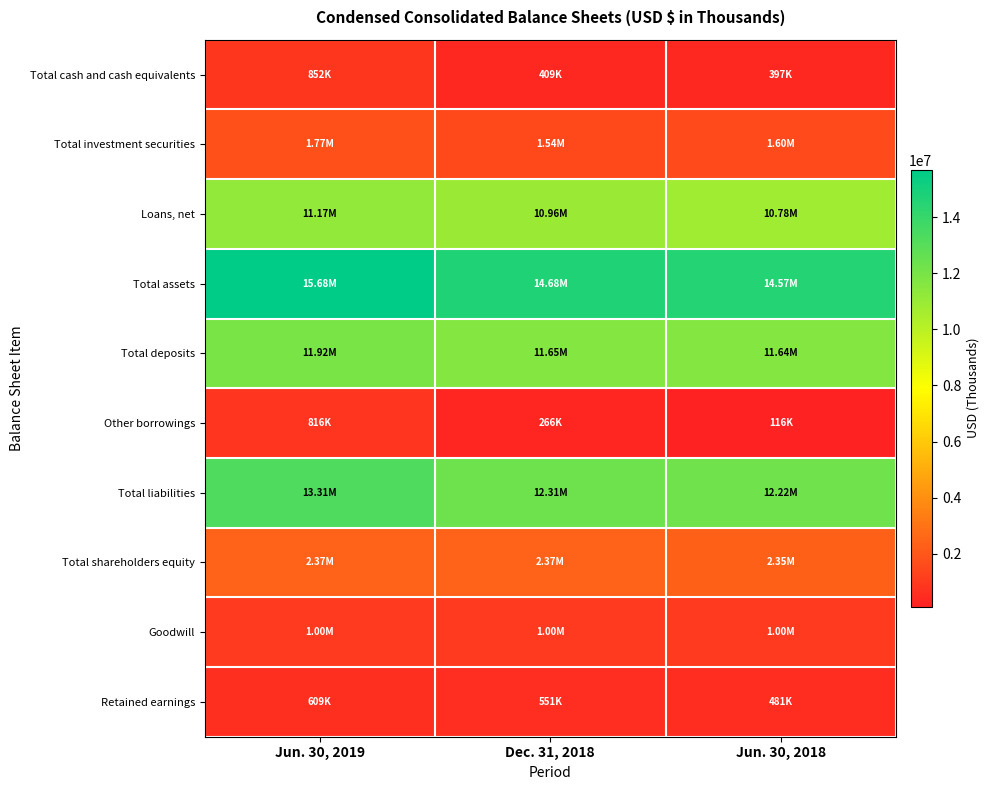

At how many categories does at least one series exceed 6978876?

3